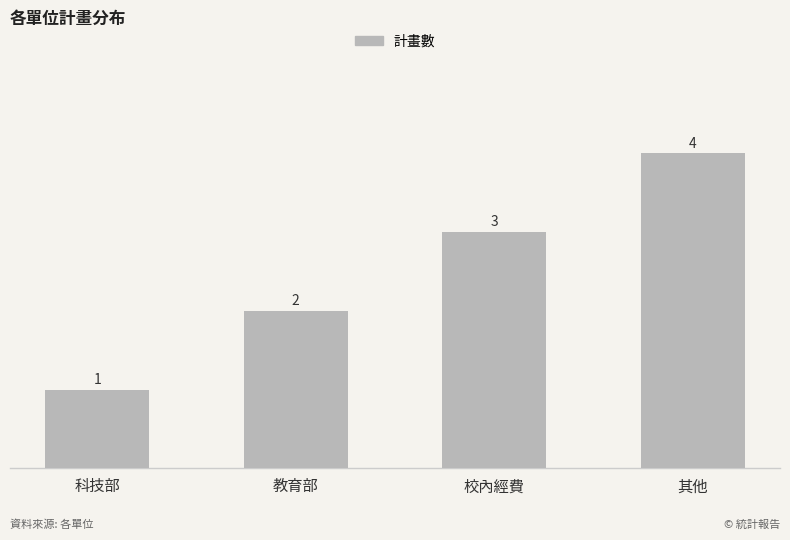

How many bars are there in total?

4